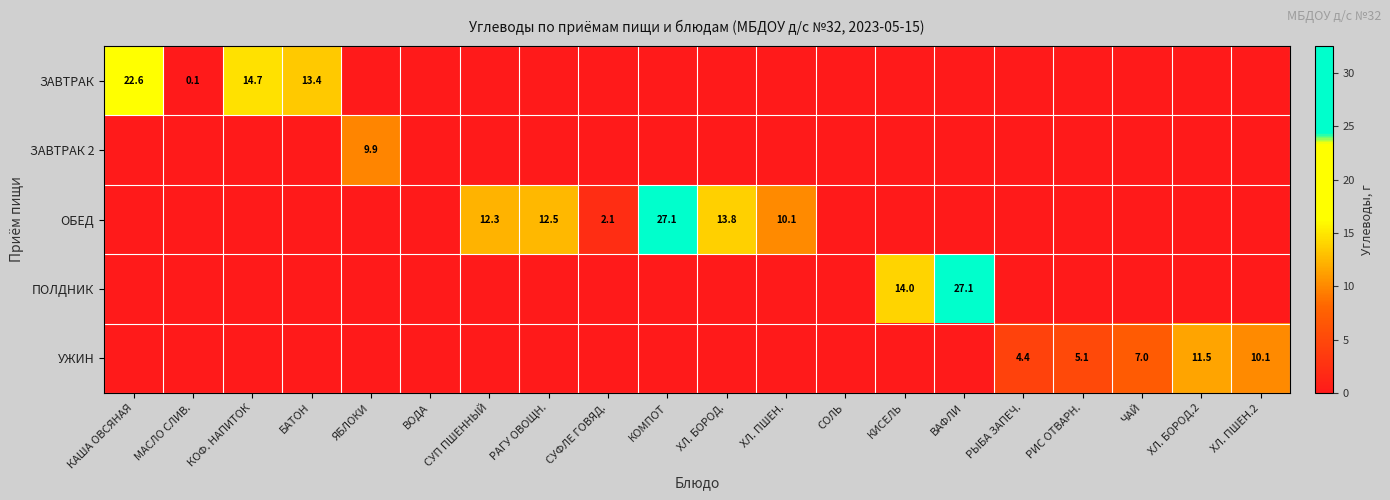

The ЗАВТРАК series shows 14.7 at КОФ. НАПИТОК. True or false?

True